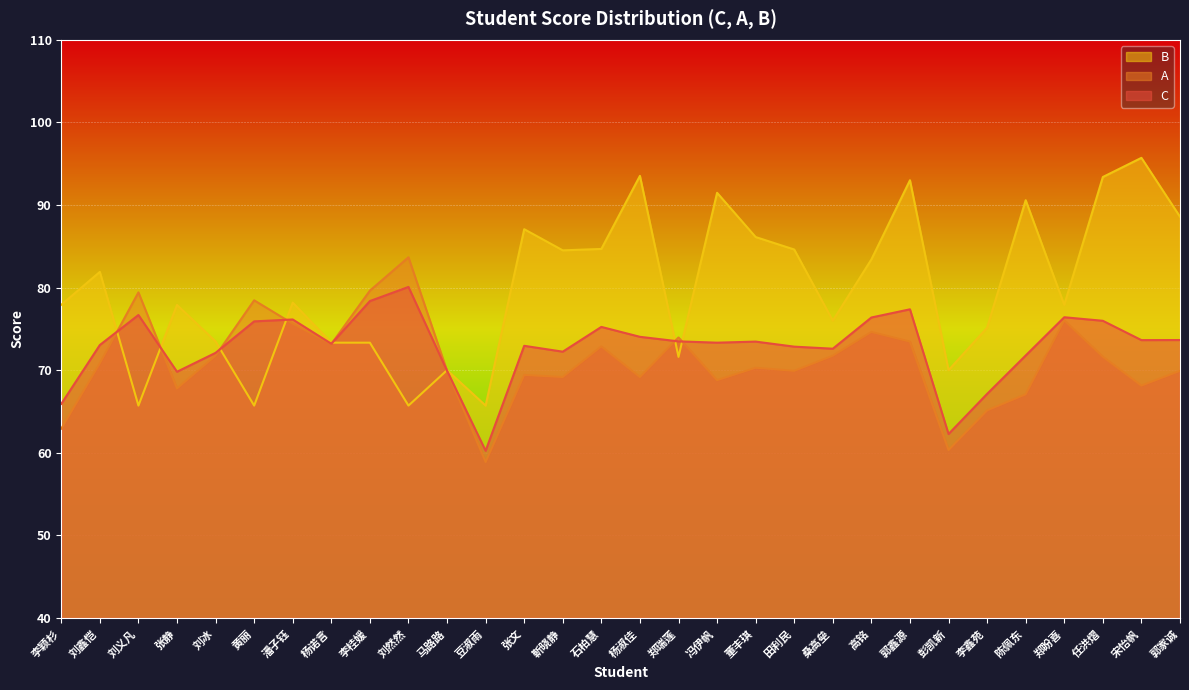

What is the average value of the A series?

71.1